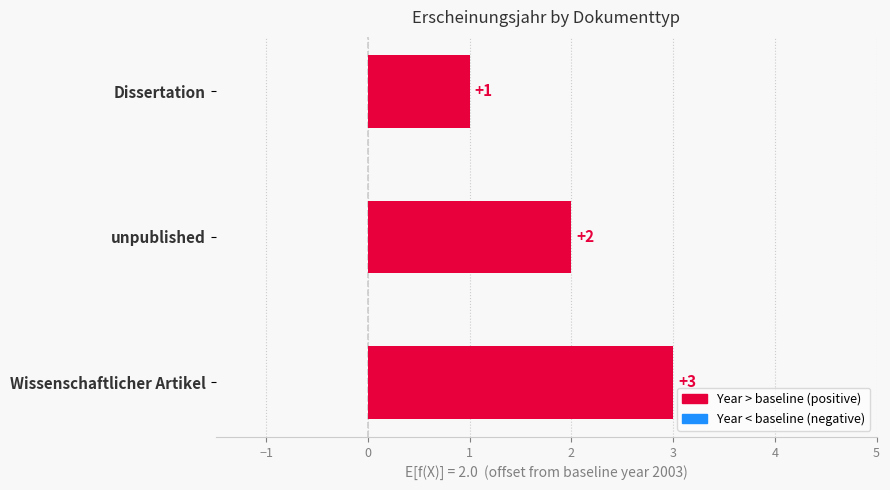

Rank the categories by value from lowest to highest.

Dissertation, unpublished, Wissenschaftlicher Artikel